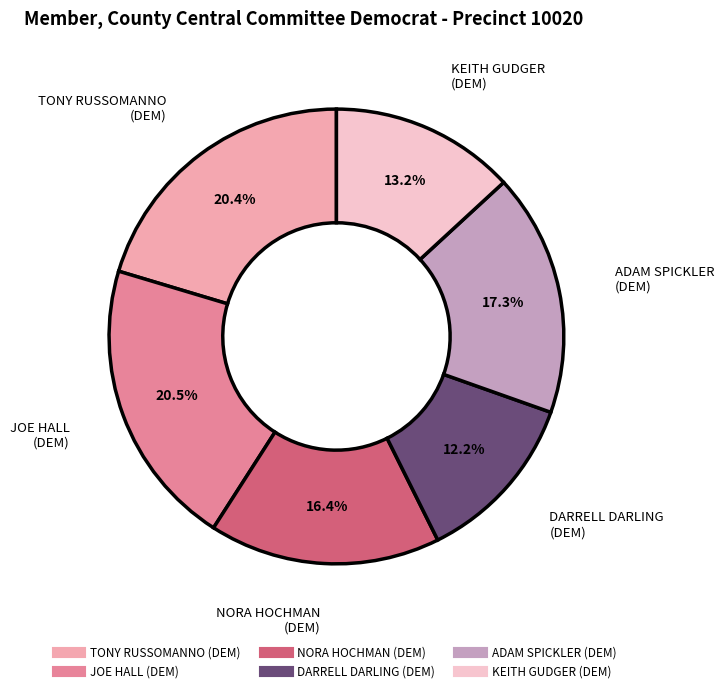

Does NORA HOCHMAN (DEM) represent more than half of the total?

No